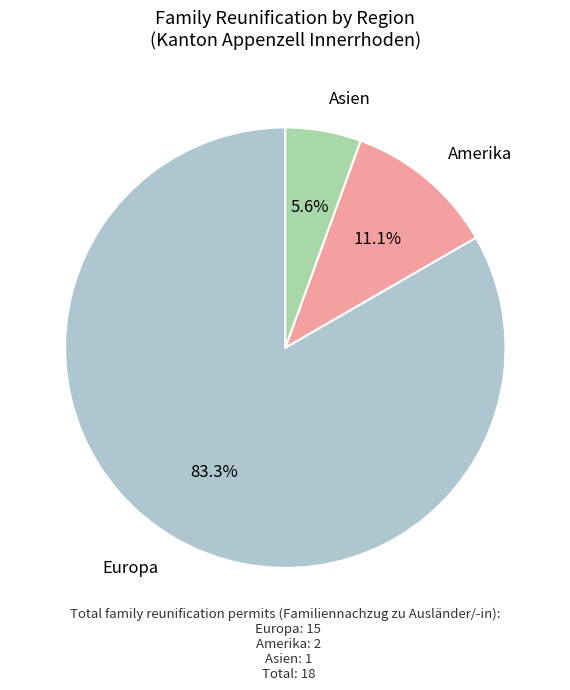

Does any single category account for the majority?

Yes